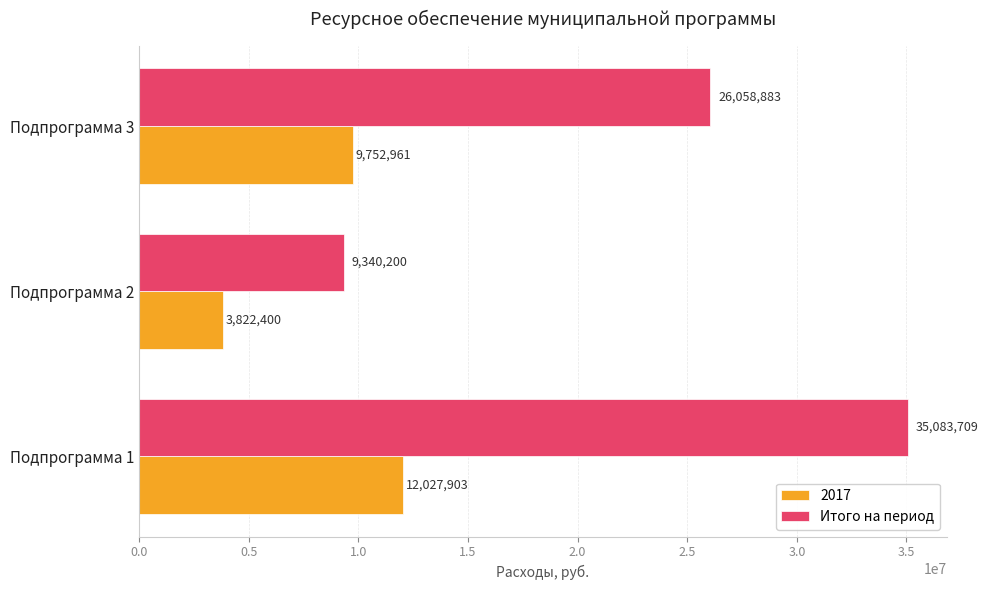

True or false: 2017 has a value of 9752961 at Подпрограмма 3.

True